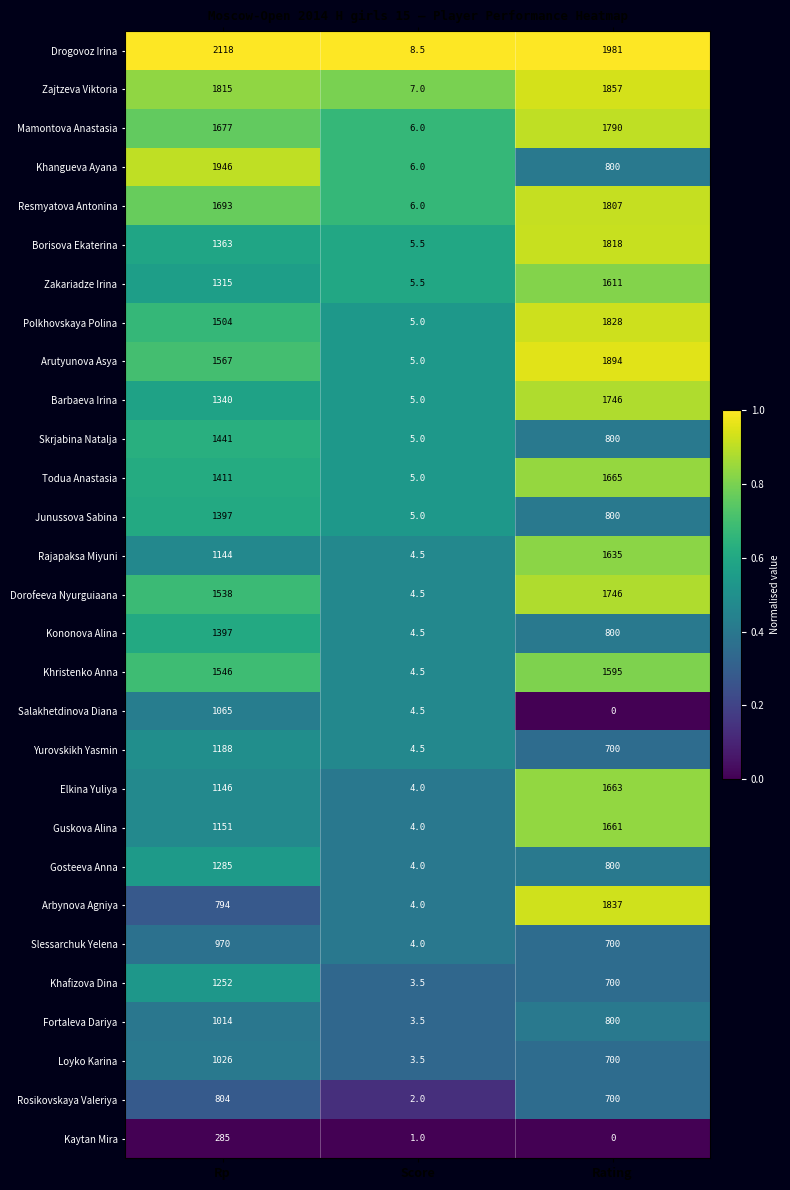

What is the difference between the highest and lowest values at Rating?

1981.0